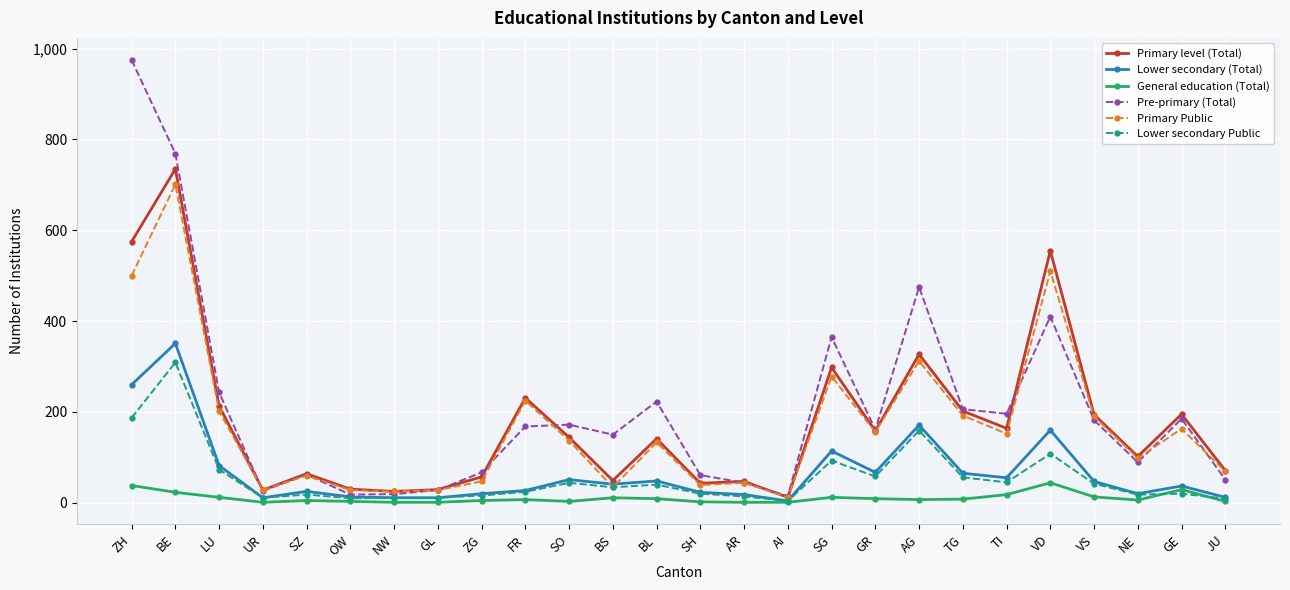

True or false: Primary Public and General education (Total) intersect in this chart.

False